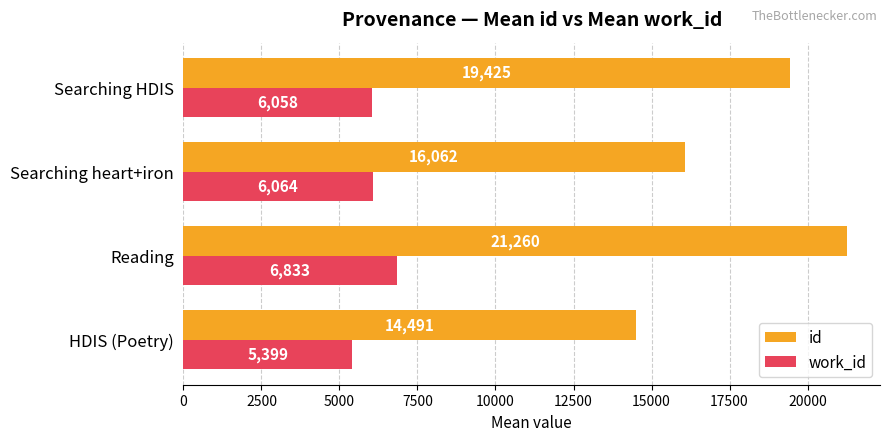

Is it true that work_id equals 6064 at Searching heart+iron?

True